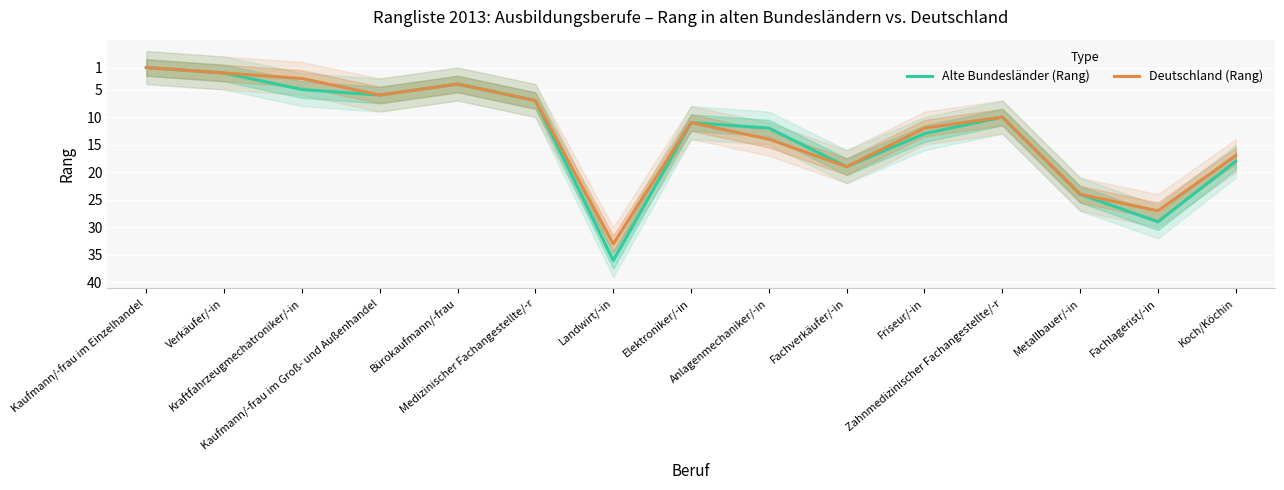

What is the spread (max minus min) of values at Friseur/-in?

1